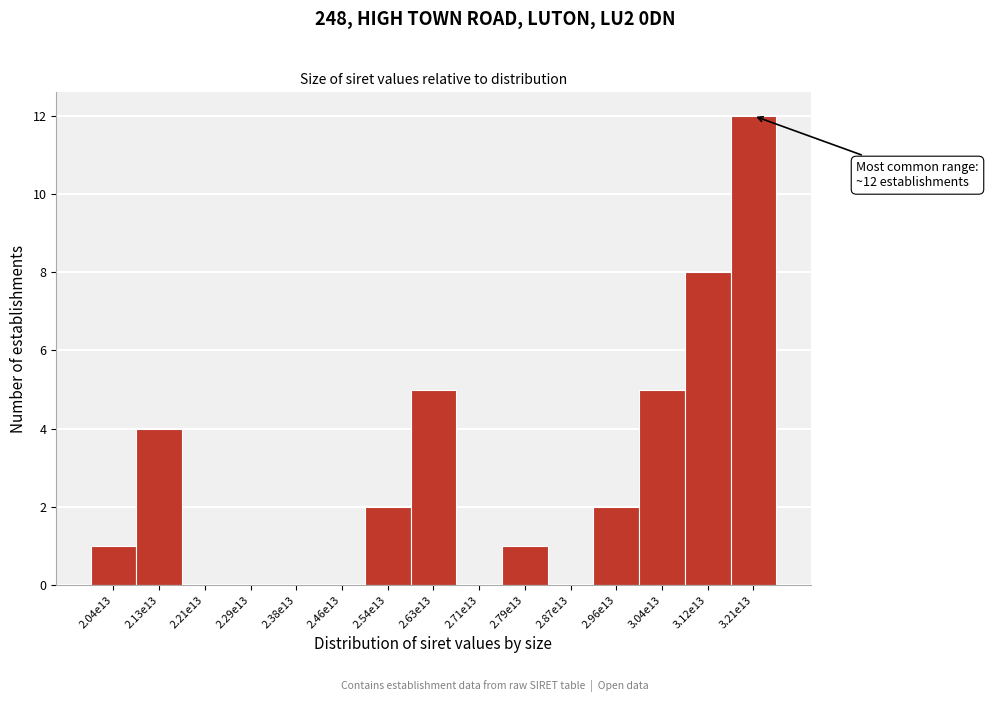

Reading left to right, list all the values displayed in this chart.

2.04e13=1	2.13e13=4	2.21e13=0	2.29e13=0	2.38e13=0	2.46e13=0	2.54e13=2	2.63e13=5	2.71e13=0	2.79e13=1	2.87e13=0	2.96e13=2	3.04e13=5	3.12e13=8	3.21e13=12